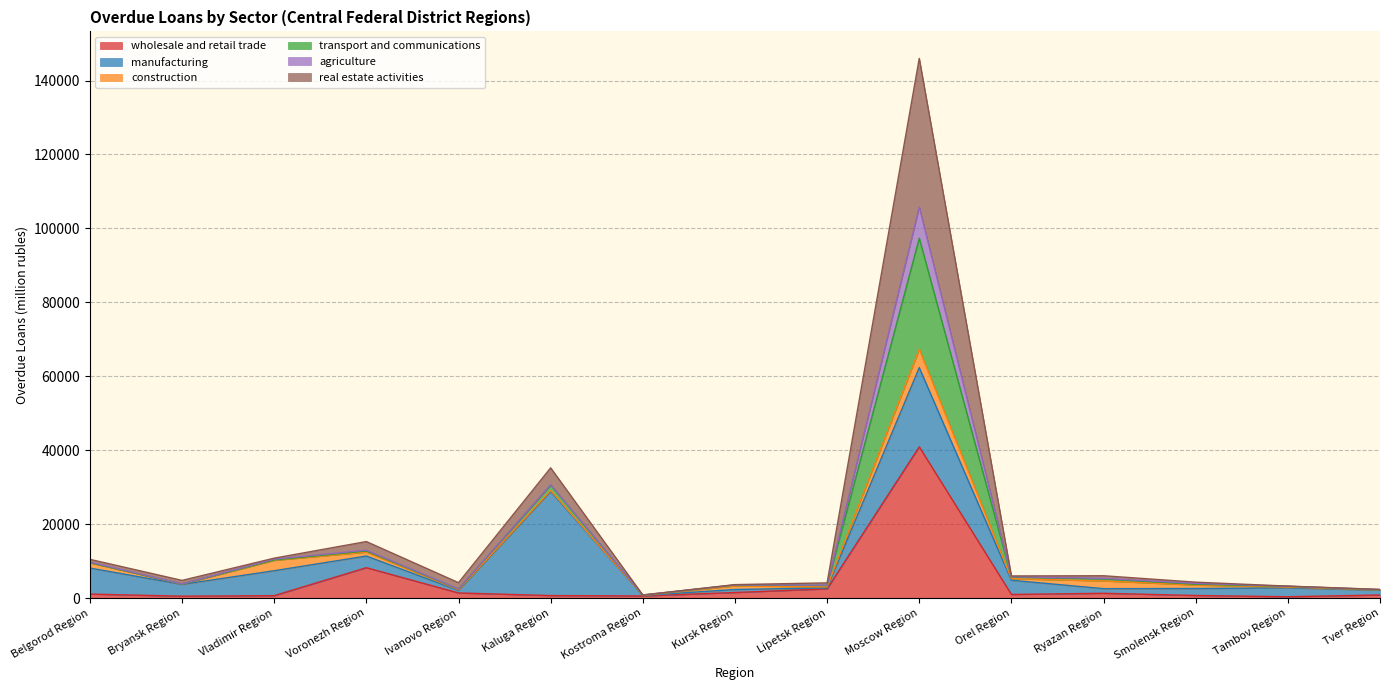

What are all the series names shown in the legend?

wholesale and retail trade, manufacturing, construction, transport and communications, agriculture, real estate activities